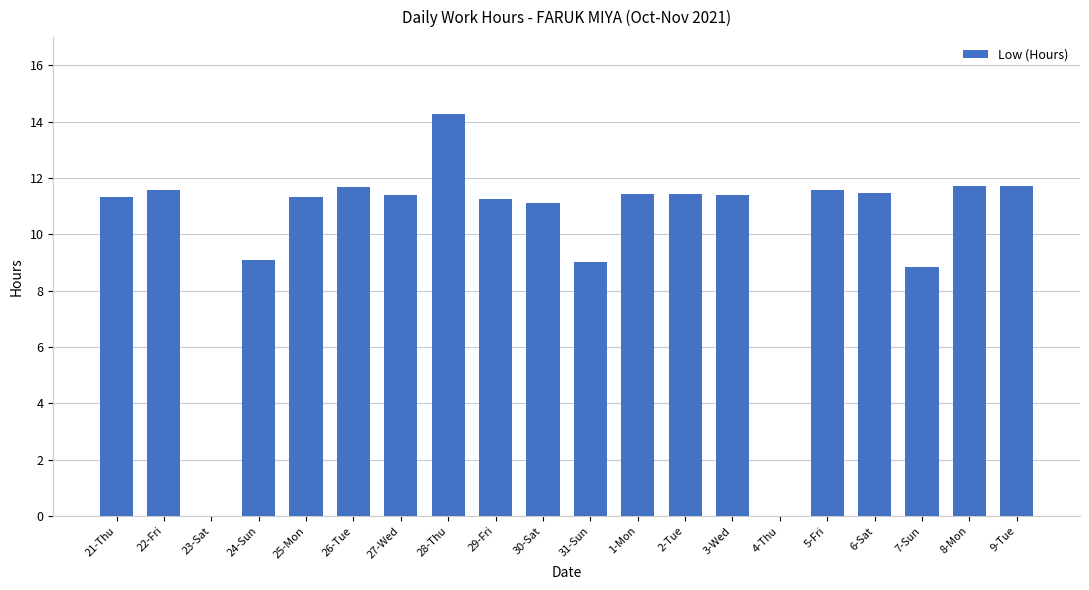

True or false: the data shows 11.7 at 9-Tue.

True